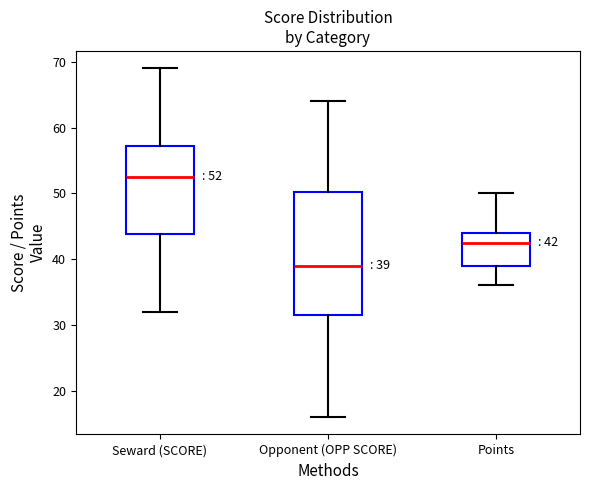

Which box has the highest median line?

Seward (SCORE)